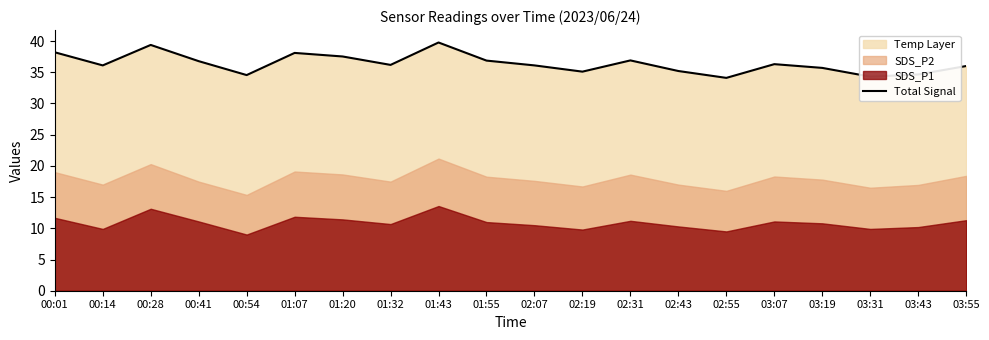

What position from the right is 01:55?

11